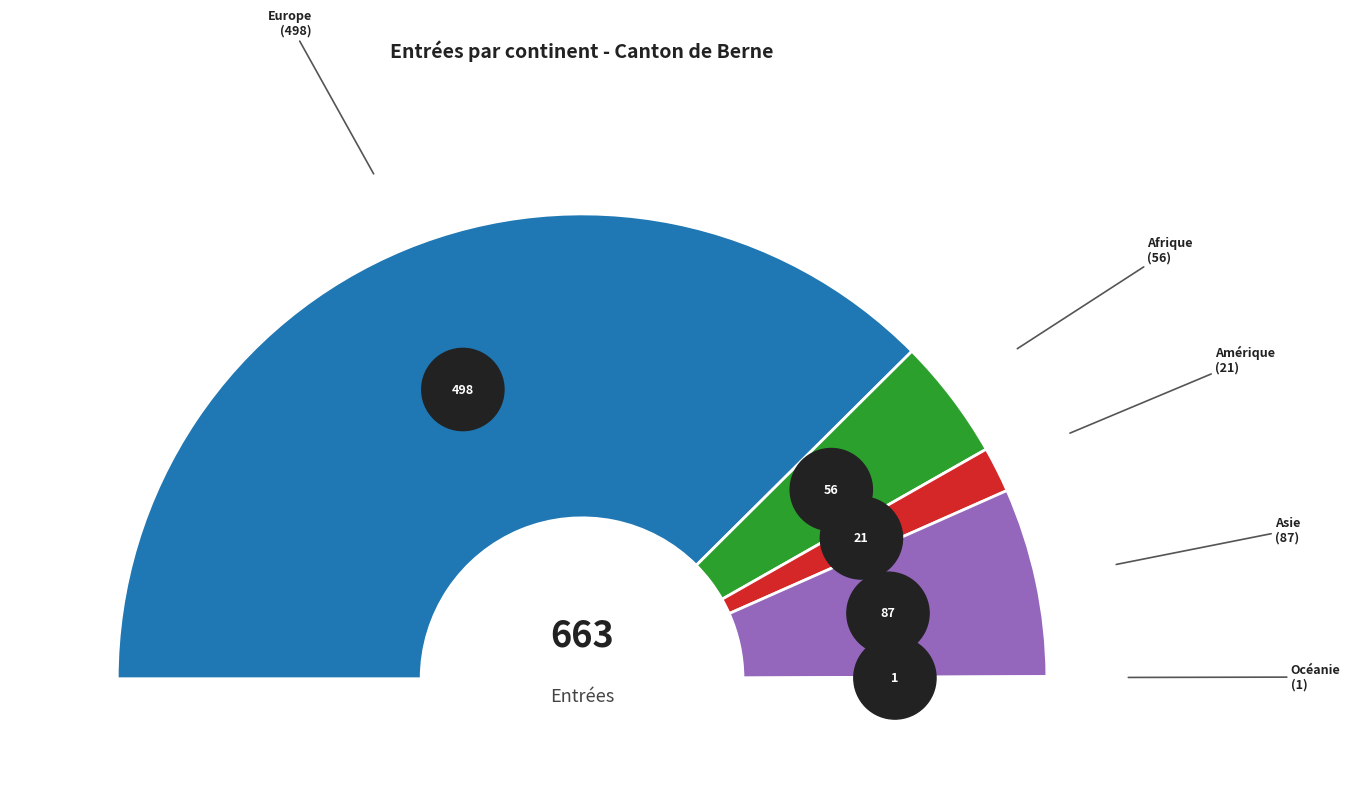

What percentage is NOT represented by Europe?

24.9%